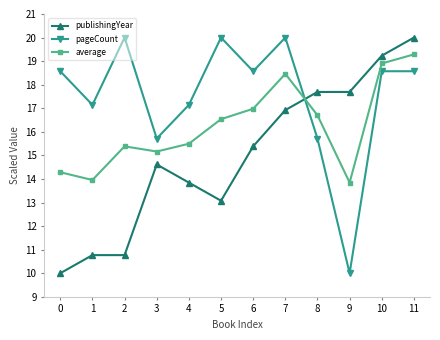

Reading left to right, transcribe all the data shown in this chart.

publishingYear: 10.0	10.8	10.8	14.6	13.8	13.1	15.4	16.9	17.7	17.7	19.2	20.0
pageCount: 18.6	17.1	20.0	15.7	17.1	20.0	18.6	20.0	15.7	10.0	18.6	18.6
average: 14.3	14.0	15.4	15.2	15.5	16.5	17.0	18.5	16.7	13.8	18.9	19.3